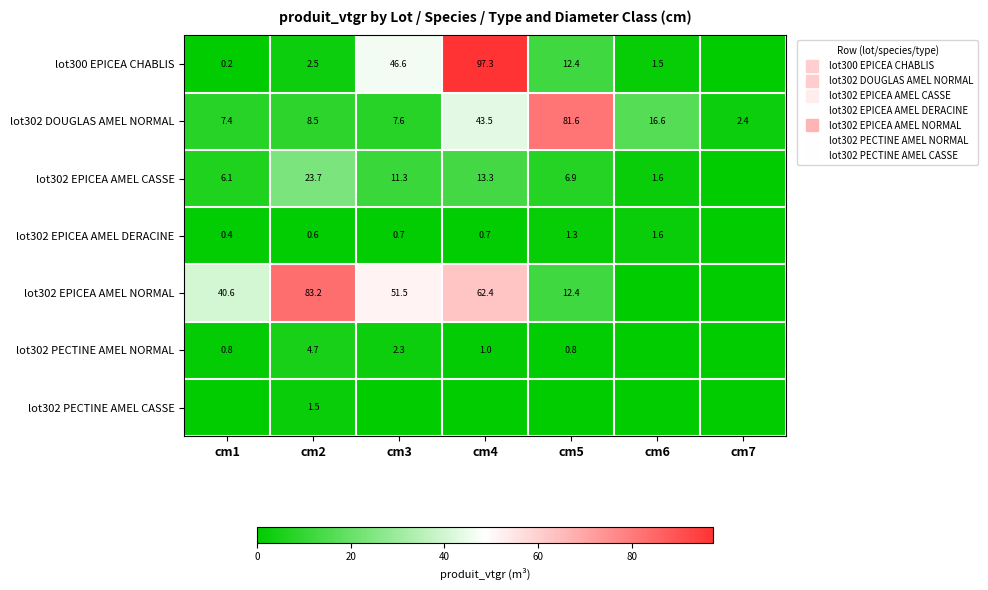

Rank the series by their maximum value, from highest to lowest.

lot300 EPICEA CHABLIS, lot302 EPICEA AMEL NORMAL, lot302 DOUGLAS AMEL NORMAL, lot302 EPICEA AMEL CASSE, lot302 PECTINE AMEL NORMAL, lot302 EPICEA AMEL DERACINE, lot302 PECTINE AMEL CASSE